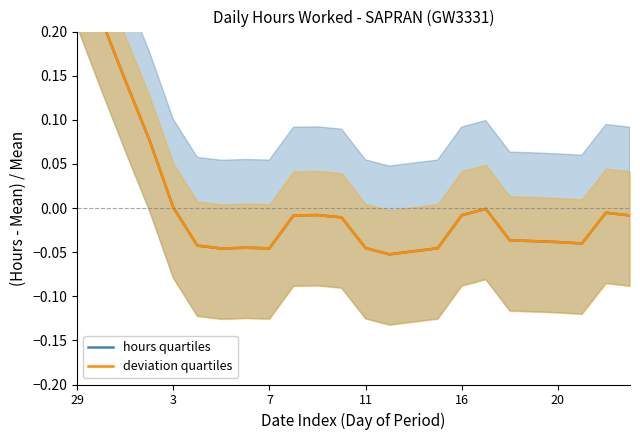

What is the minimum value for deviation quartiles?

-0.1